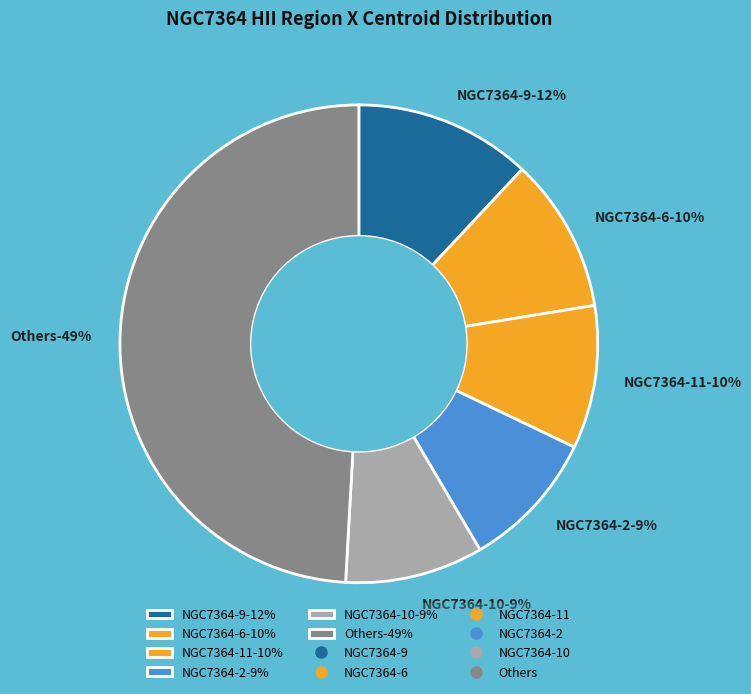

Is there a majority slice in this chart?

No